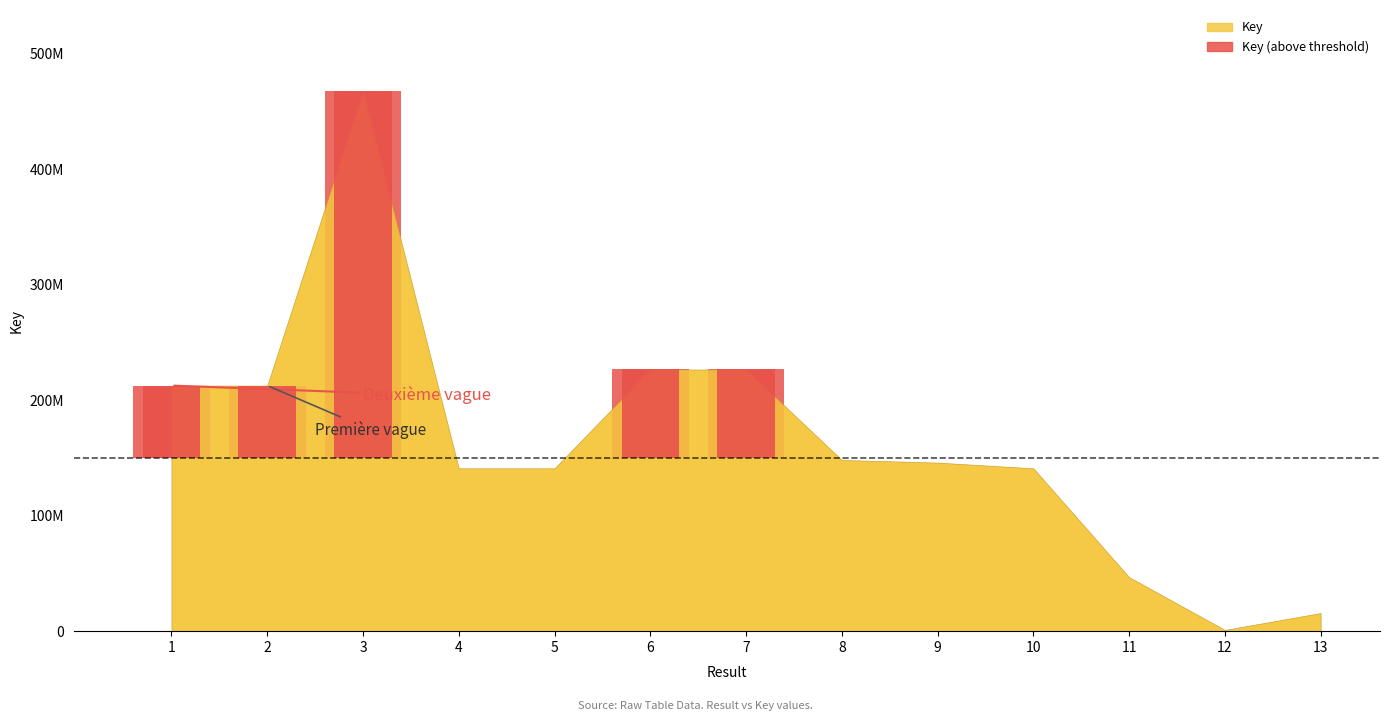

What value does the data have at 9?

145964133